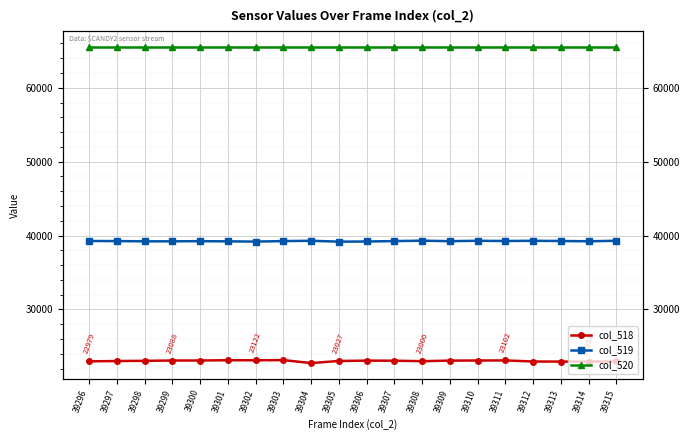

What are all the series names shown in the legend?

col_518, col_519, col_520